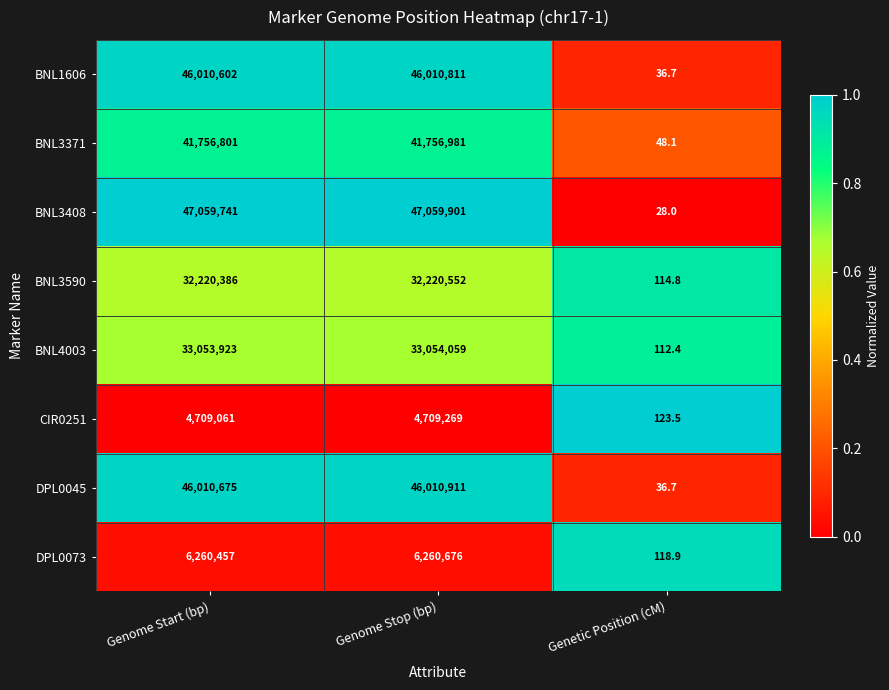

At which label does BNL3371 reach its minimum?

Genetic Position (cM)